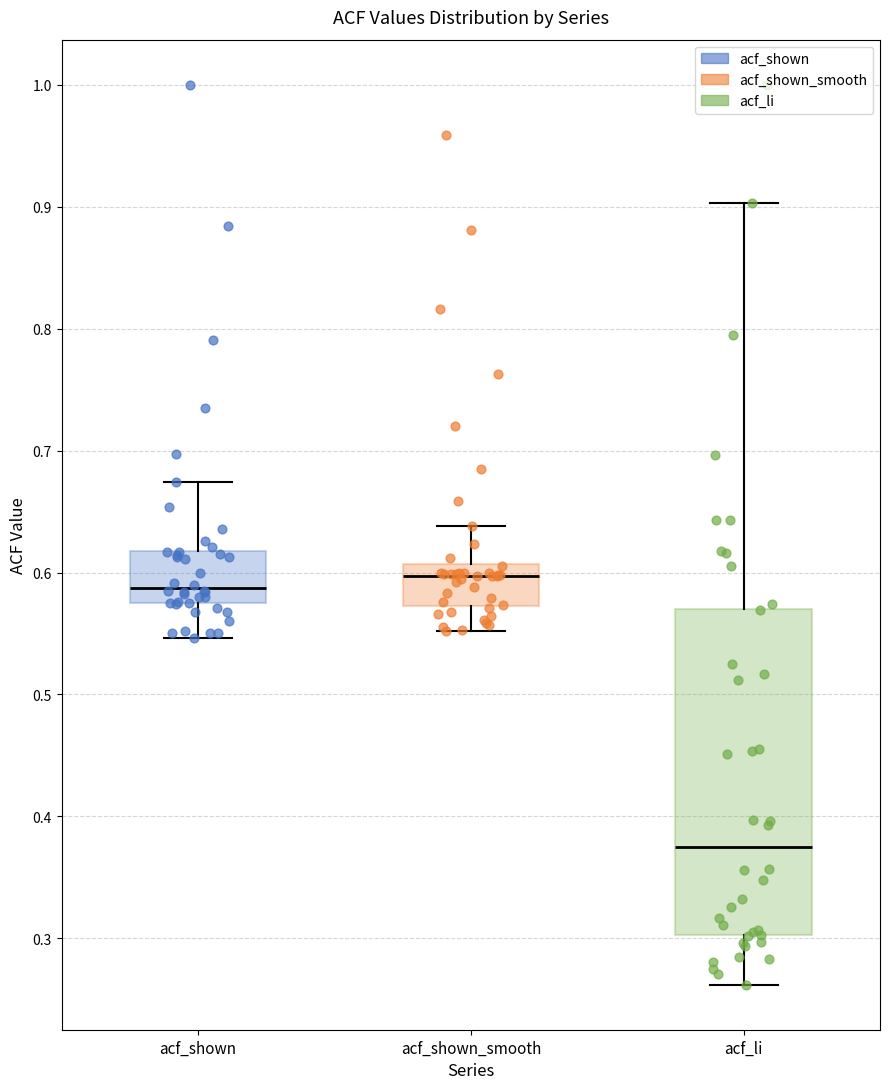

Reading left to right, read every box against the y-axis: the position of its median line, the range the box covers, and the ends of its whiskers. The values are not printed on the chart, so give them approximately, as read against the axis.

acf_shown: median 0.59, box 0.57 to 0.62, whiskers 0.55 to 0.67
acf_shown_smooth: median 0.60, box 0.57 to 0.61, whiskers 0.55 to 0.64
acf_li: median 0.38, box 0.30 to 0.57, whiskers 0.26 to 0.90